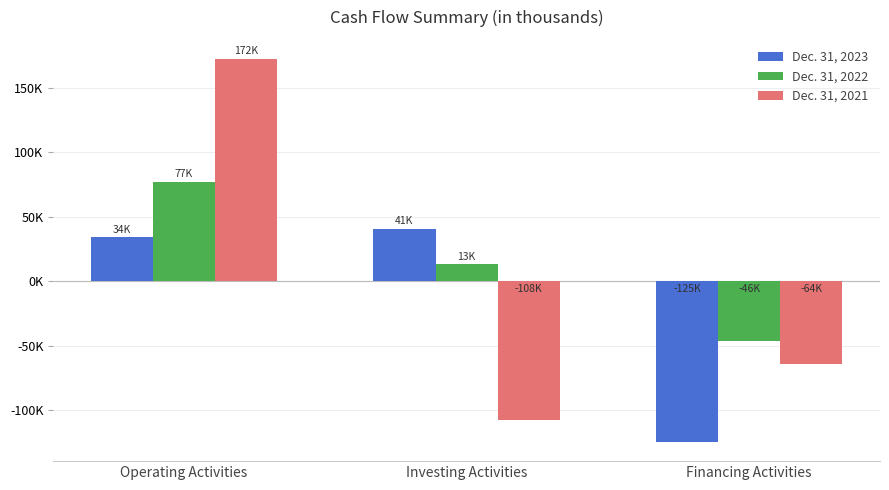

What is the greatest value displayed?

172339